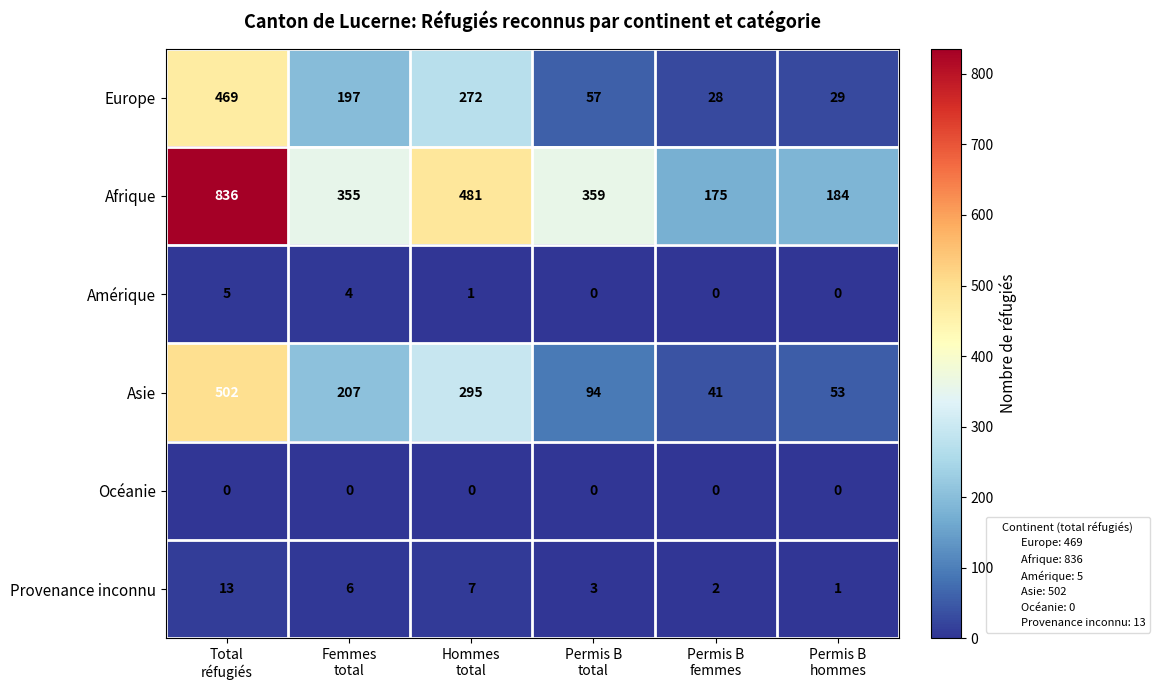

At which category is the sum across all series the highest?

Total
réfugiés